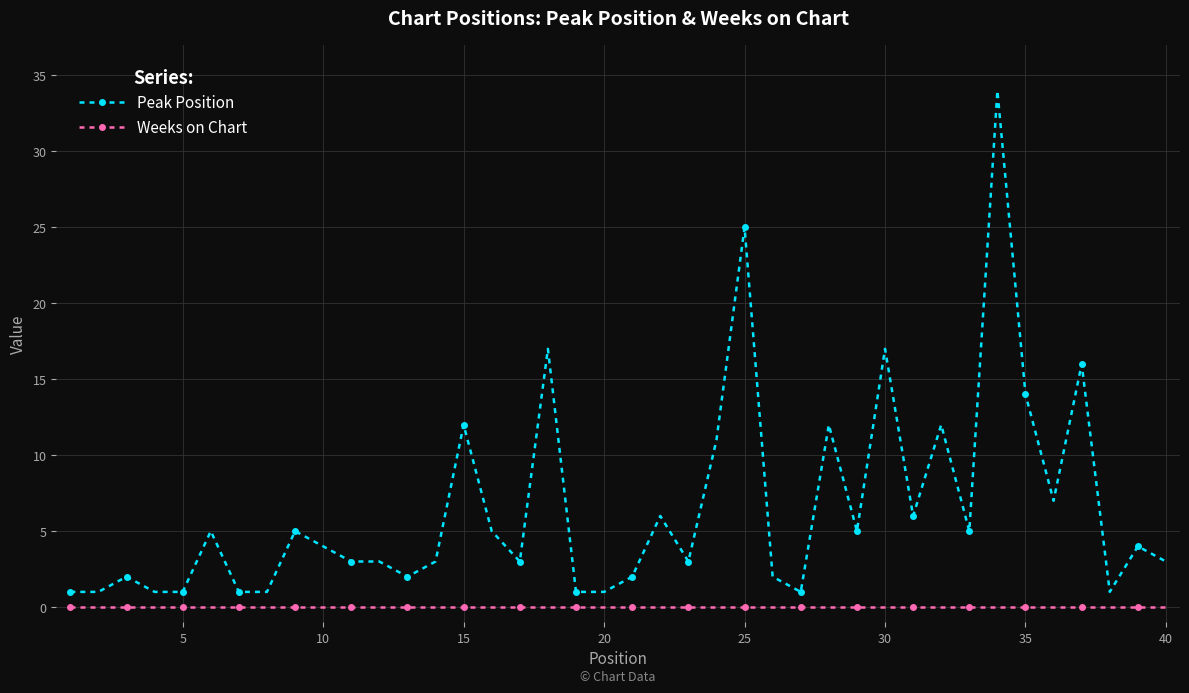

True or false: Weeks on Chart and Peak Position cross at least once.

False